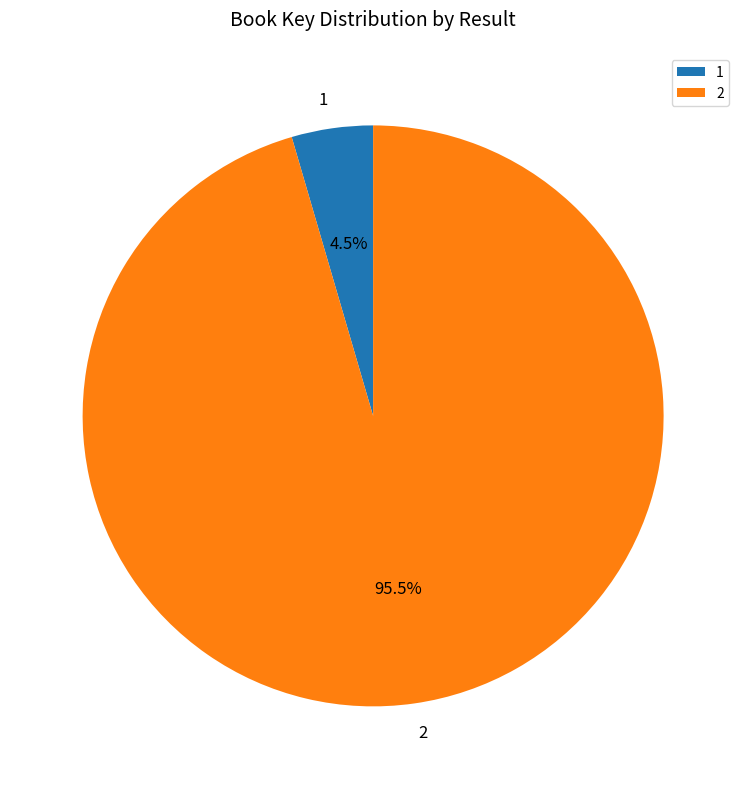

Does 2 account for over 50% of the chart?

Yes